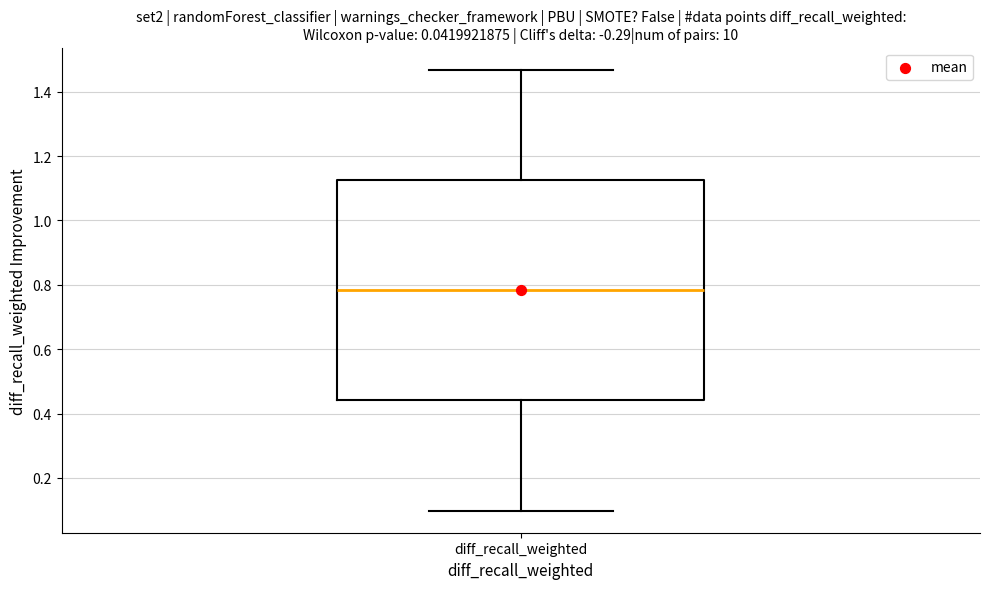

Read this box plot against the y-axis: the position of the median line, the range covered by the box, and the ends of both whiskers. The values are not printed on the chart, so give them approximately, as read against the axis.

median 0.78, box 0.44 to 1.12, whiskers 0.10 to 1.46